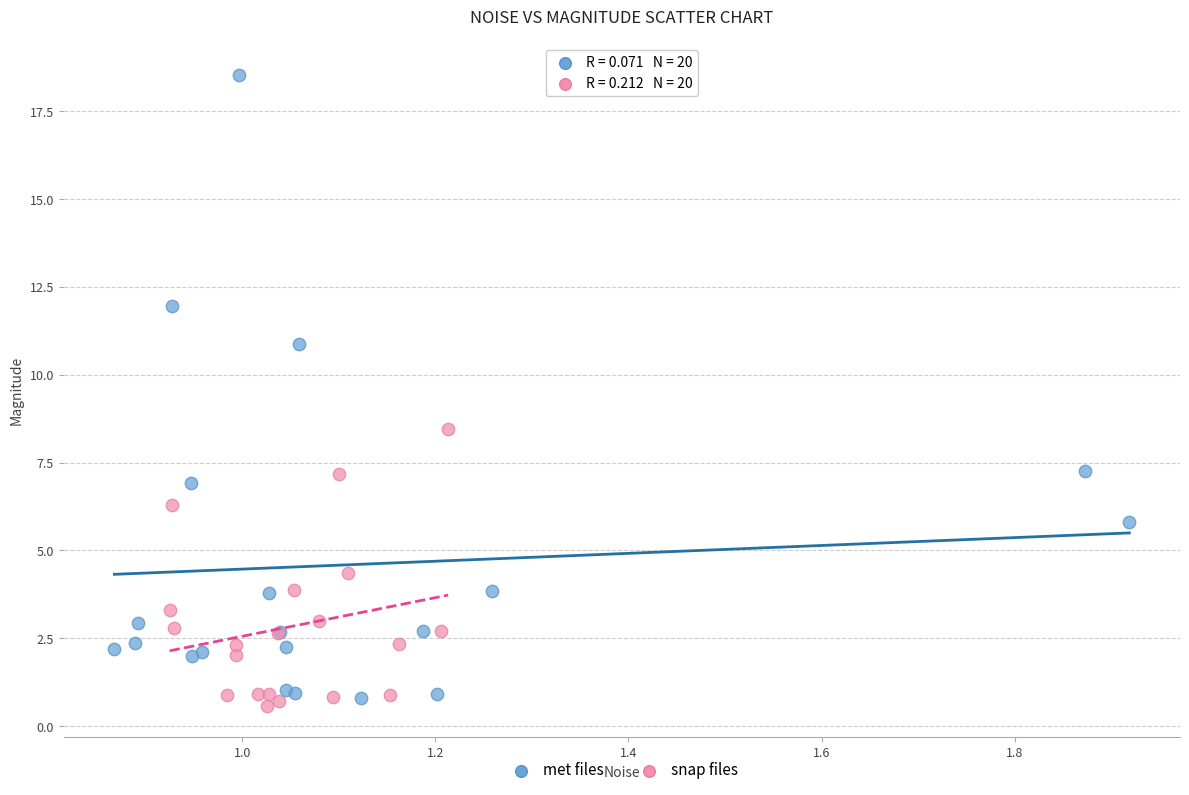

Which series contains the highest Y value?

met files